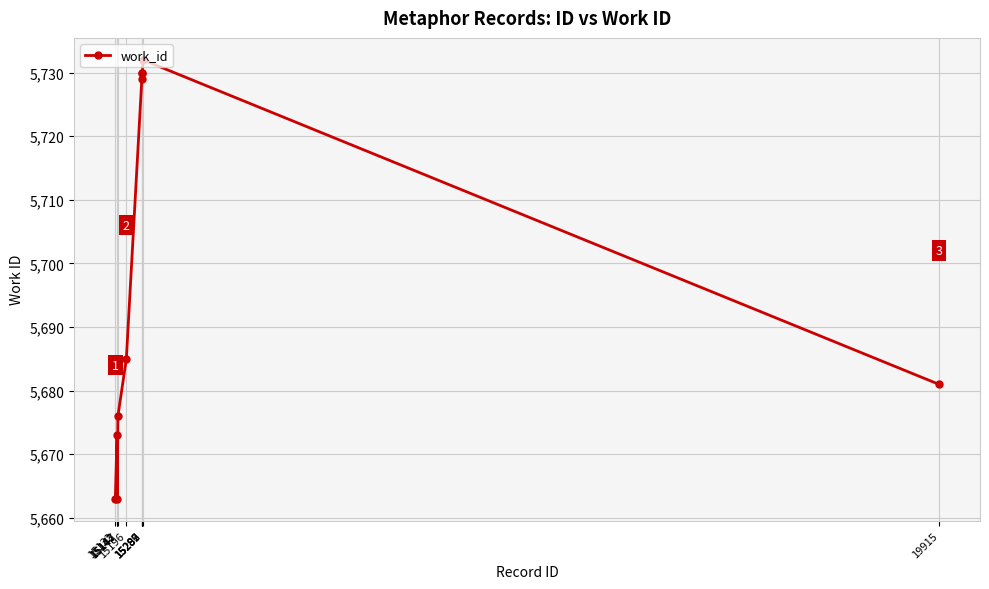

What is the smallest value displayed?

5663